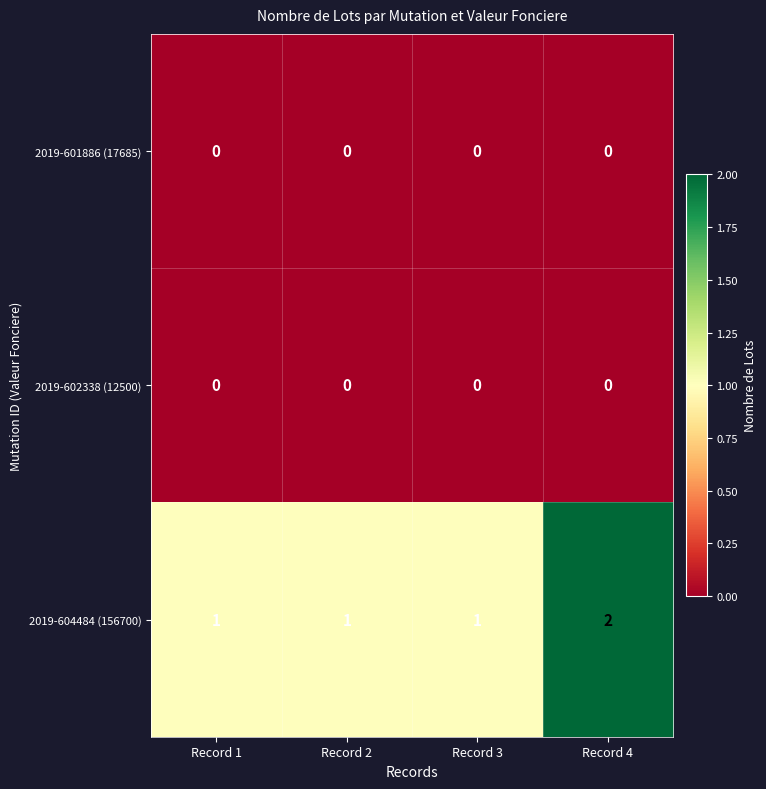

Which series has the widest spread of values?

2019-604484 (156700)